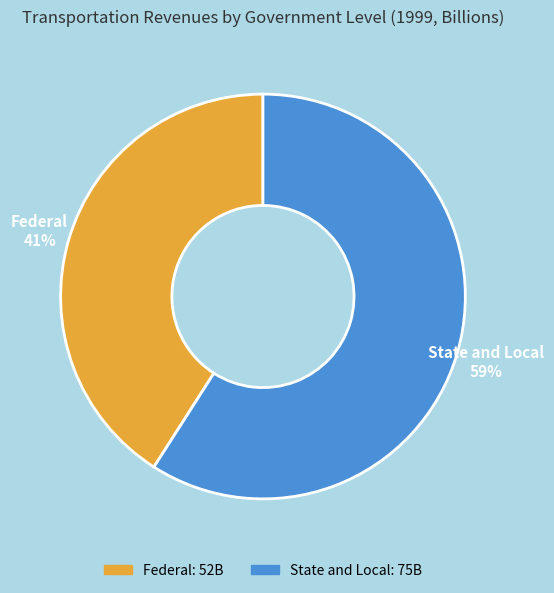

Is the sum of Federal and State and Local greater than half?

Yes